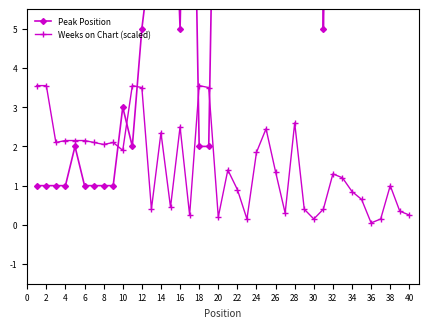

Is it true that Weeks on Chart (scaled) equals 3.5 at 12?

True